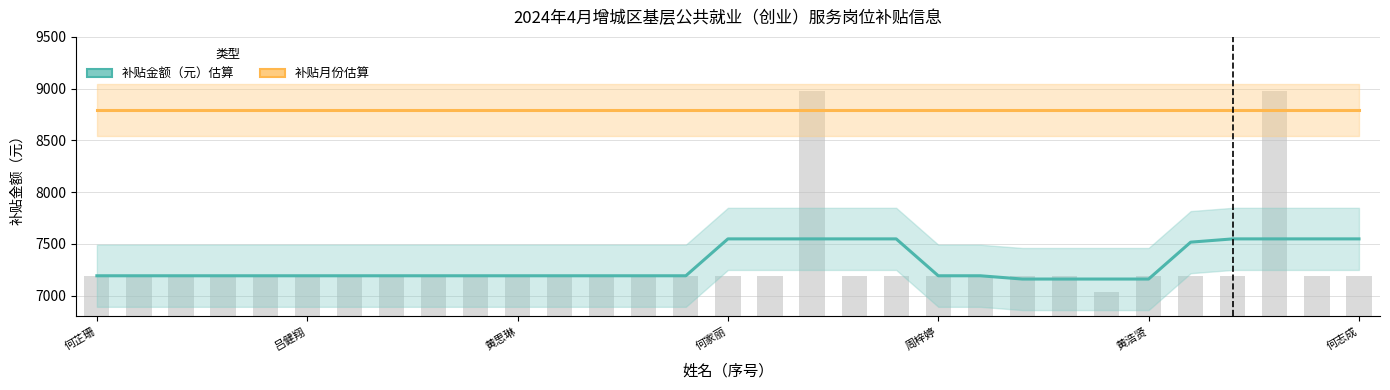

Rank the series by their average value, from lowest to highest.

补贴金额（元）估算, 补贴月份（月）估算